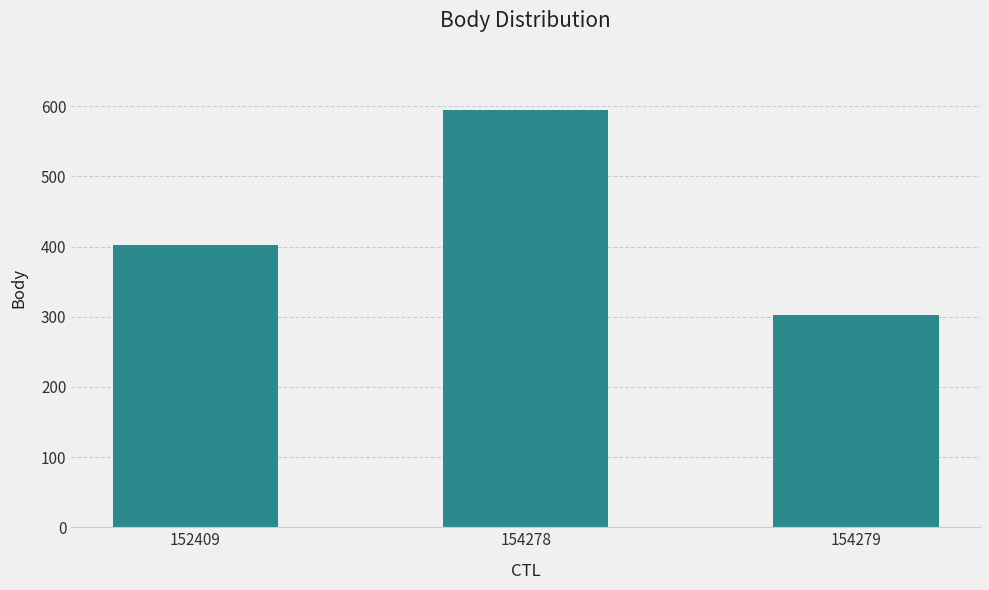

What is the ratio of the value at 152409 to the value at 154279?

1.3